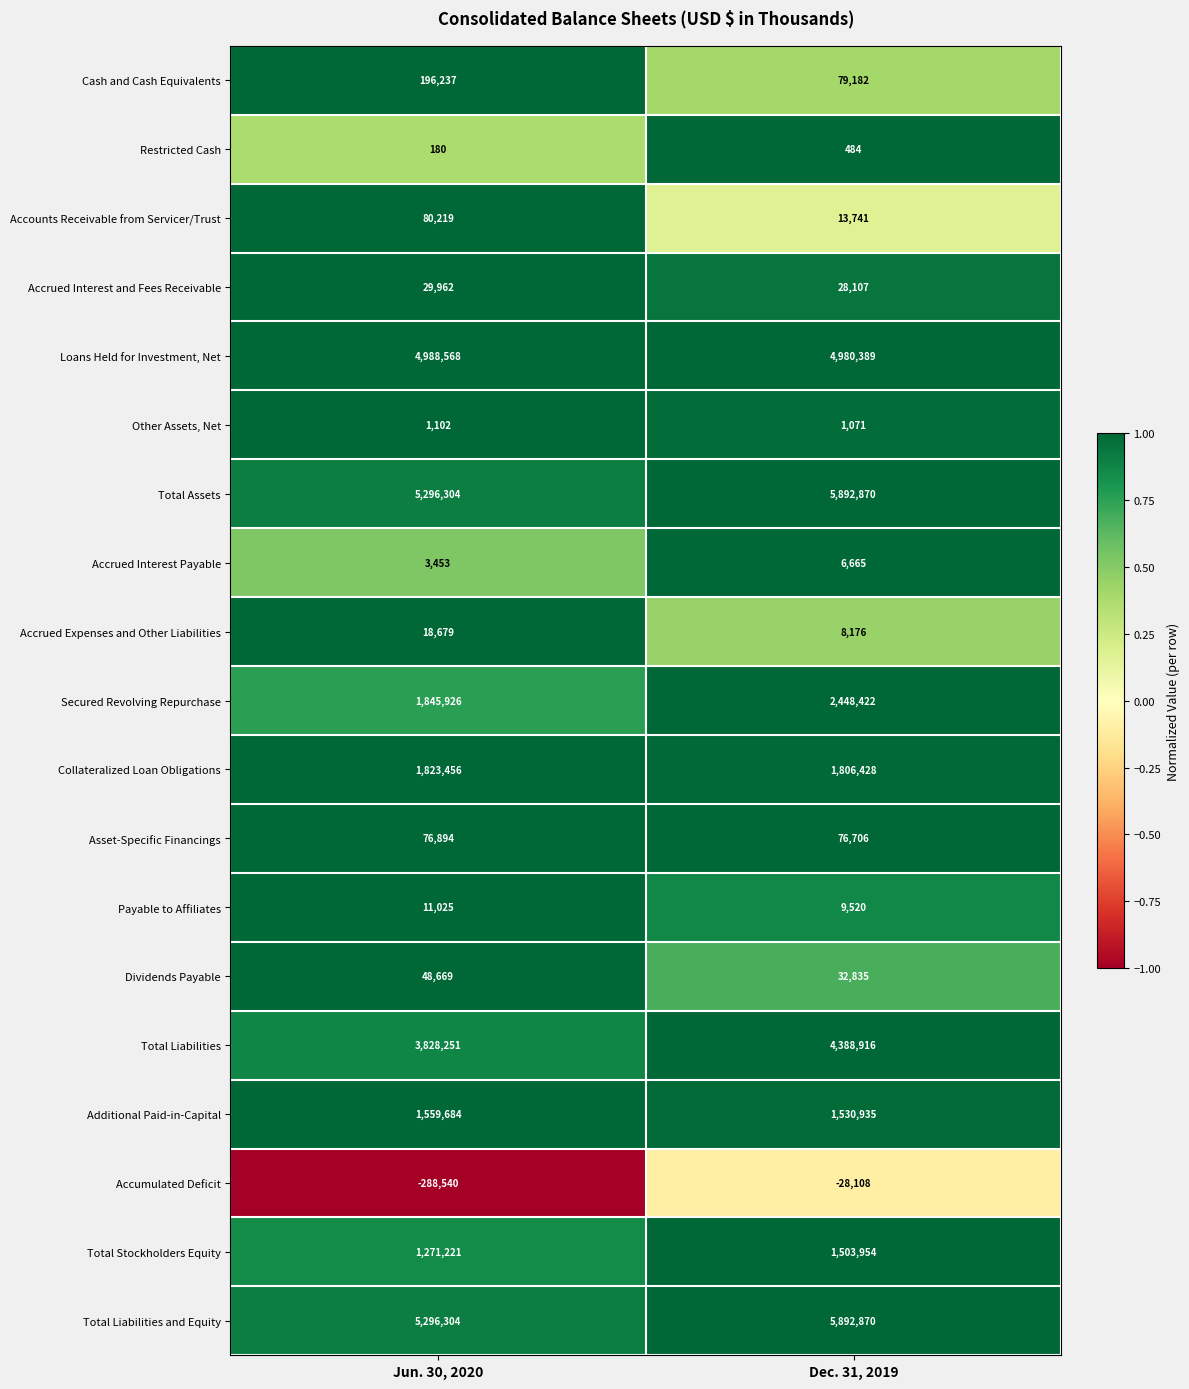

The value of Accumulated Deficit at Jun. 30, 2020 is -491822. True or false?

False